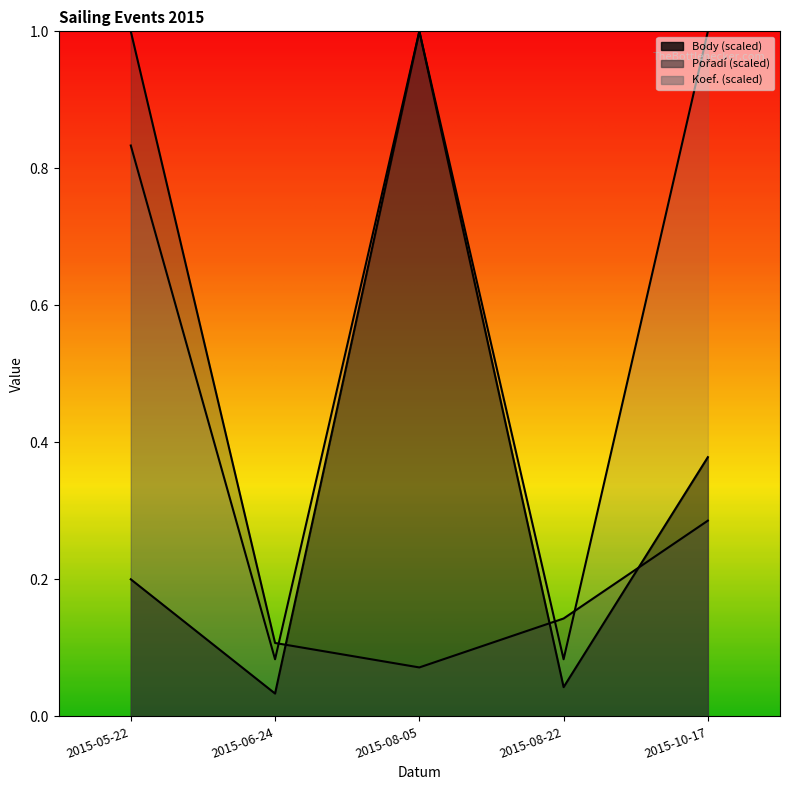

How many data points does each series have?

5